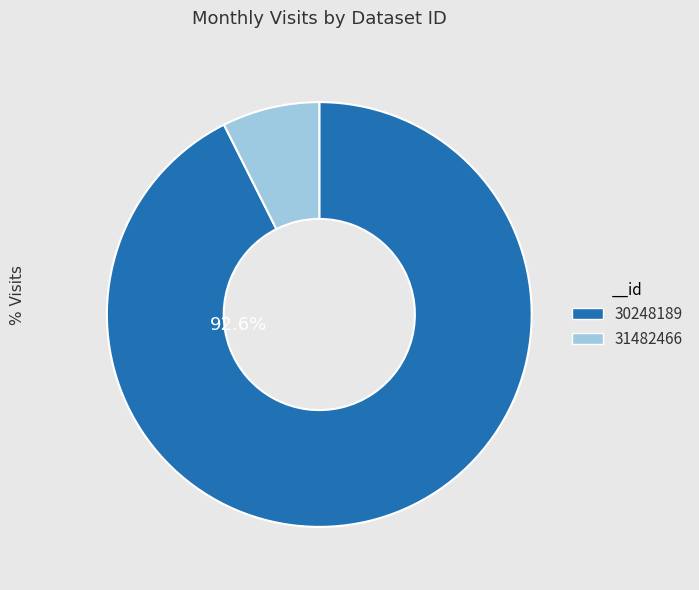

To the nearest percent, what is the combined percentage of 31482466 and 30248189?

100%